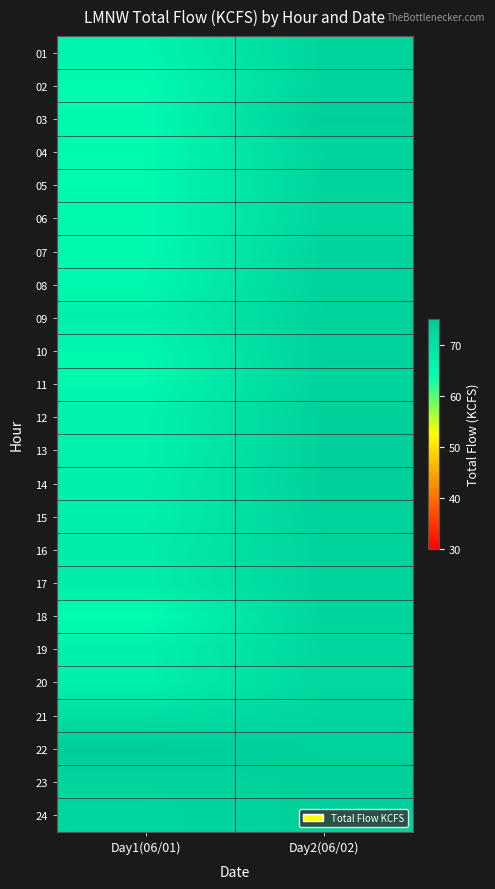

Rank the series at Day1(06/01) from lowest to highest value.

18, 02, 04, 05, 03, 06, 07, 11, 08, 10, 01, 13, 12, 09, 19, 20, 15, 14, 17, 16, 21, 24, 23, 22